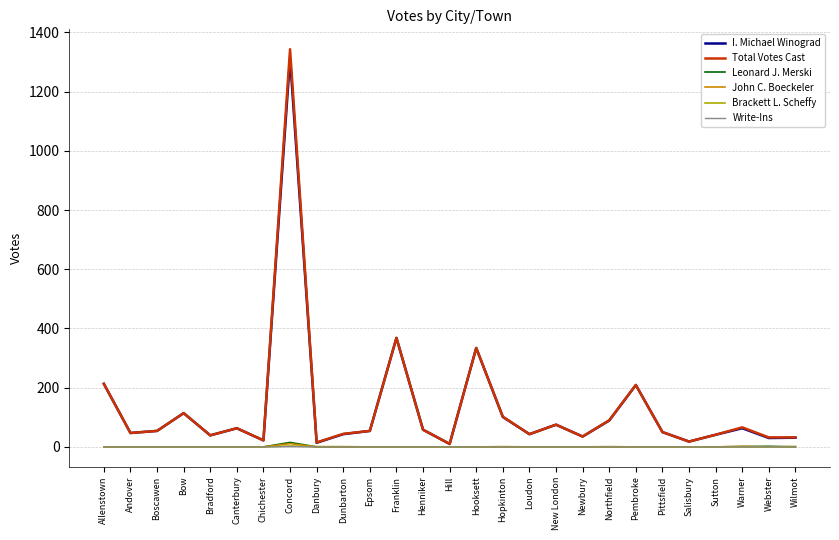

At how many categories does at least one series exceed 950?

1